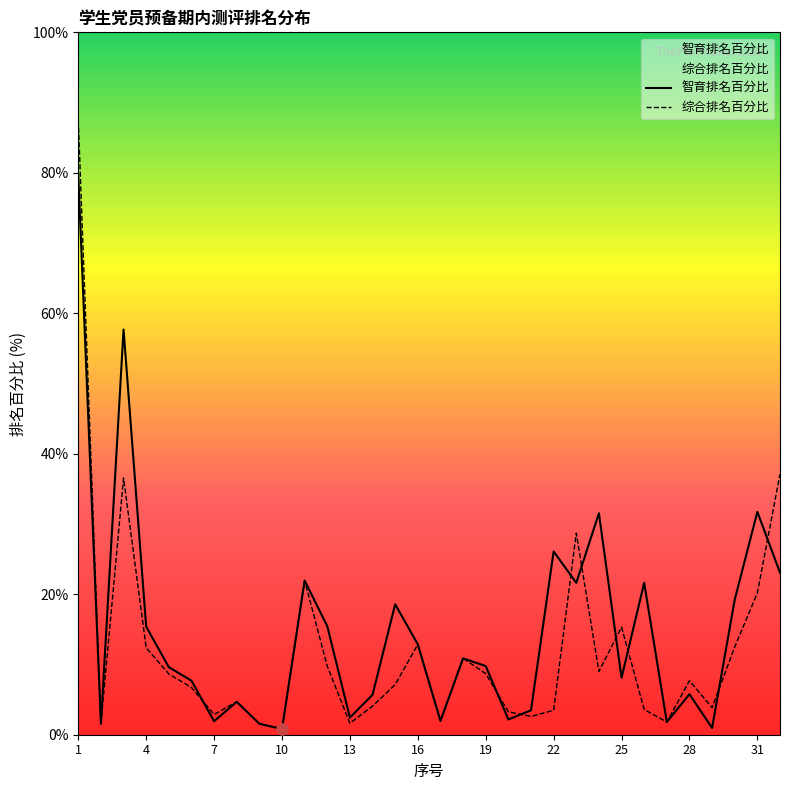

What are all the series names shown in the legend?

智育排名百分比, 综合排名百分比